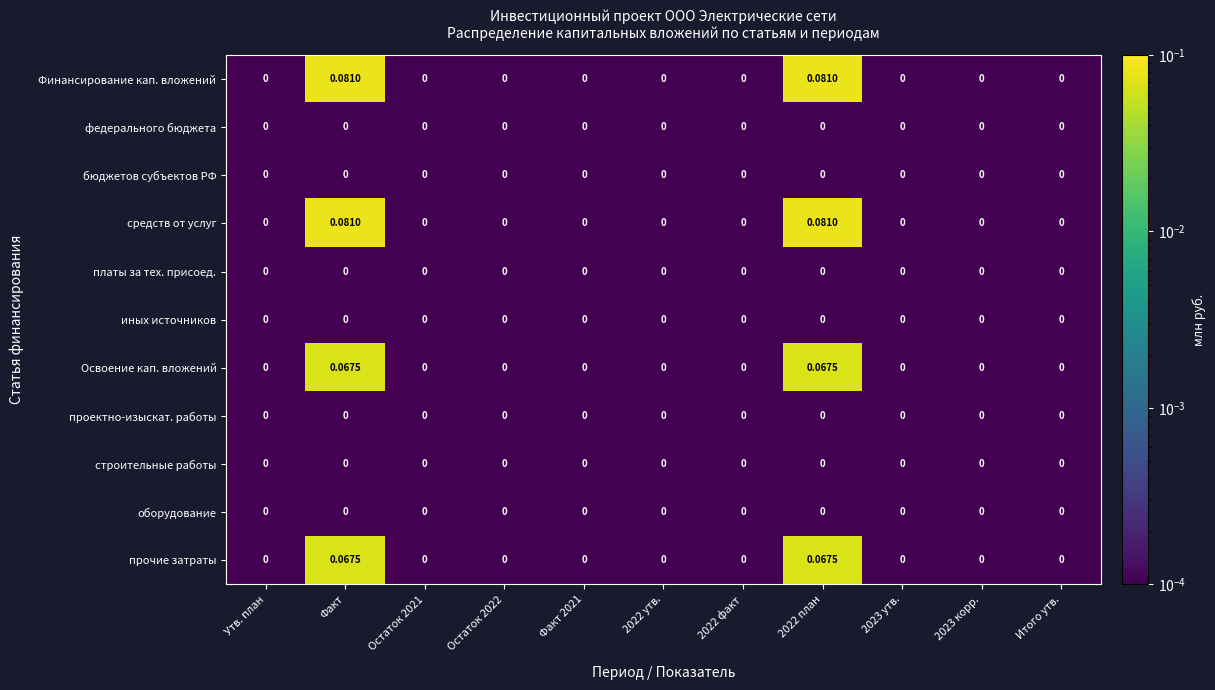

Reading right to left, what are all the values shown in this chart?

Финансирование кап. вложений: Итого утв.=0.0	2023 корр.=0.0	2023 утв.=0.0	2022 план=0.1	2022 факт=0.0	2022 утв.=0.0	Факт 2021=0.0	Остаток 2022=0.0	Остаток 2021=0.0	Факт=0.1	Утв. план=0.0
федерального бюджета: Итого утв.=0.0	2023 корр.=0.0	2023 утв.=0.0	2022 план=0.0	2022 факт=0.0	2022 утв.=0.0	Факт 2021=0.0	Остаток 2022=0.0	Остаток 2021=0.0	Факт=0.0	Утв. план=0.0
бюджетов субъектов РФ: Итого утв.=0.0	2023 корр.=0.0	2023 утв.=0.0	2022 план=0.0	2022 факт=0.0	2022 утв.=0.0	Факт 2021=0.0	Остаток 2022=0.0	Остаток 2021=0.0	Факт=0.0	Утв. план=0.0
средств от услуг: Итого утв.=0.0	2023 корр.=0.0	2023 утв.=0.0	2022 план=0.1	2022 факт=0.0	2022 утв.=0.0	Факт 2021=0.0	Остаток 2022=0.0	Остаток 2021=0.0	Факт=0.1	Утв. план=0.0
платы за тех. присоед.: Итого утв.=0.0	2023 корр.=0.0	2023 утв.=0.0	2022 план=0.0	2022 факт=0.0	2022 утв.=0.0	Факт 2021=0.0	Остаток 2022=0.0	Остаток 2021=0.0	Факт=0.0	Утв. план=0.0
иных источников: Итого утв.=0.0	2023 корр.=0.0	2023 утв.=0.0	2022 план=0.0	2022 факт=0.0	2022 утв.=0.0	Факт 2021=0.0	Остаток 2022=0.0	Остаток 2021=0.0	Факт=0.0	Утв. план=0.0
Освоение кап. вложений: Итого утв.=0.0	2023 корр.=0.0	2023 утв.=0.0	2022 план=0.1	2022 факт=0.0	2022 утв.=0.0	Факт 2021=0.0	Остаток 2022=0.0	Остаток 2021=0.0	Факт=0.1	Утв. план=0.0
проектно-изыскат. работы: Итого утв.=0.0	2023 корр.=0.0	2023 утв.=0.0	2022 план=0.0	2022 факт=0.0	2022 утв.=0.0	Факт 2021=0.0	Остаток 2022=0.0	Остаток 2021=0.0	Факт=0.0	Утв. план=0.0
строительные работы: Итого утв.=0.0	2023 корр.=0.0	2023 утв.=0.0	2022 план=0.0	2022 факт=0.0	2022 утв.=0.0	Факт 2021=0.0	Остаток 2022=0.0	Остаток 2021=0.0	Факт=0.0	Утв. план=0.0
оборудование: Итого утв.=0.0	2023 корр.=0.0	2023 утв.=0.0	2022 план=0.0	2022 факт=0.0	2022 утв.=0.0	Факт 2021=0.0	Остаток 2022=0.0	Остаток 2021=0.0	Факт=0.0	Утв. план=0.0
прочие затраты: Итого утв.=0.0	2023 корр.=0.0	2023 утв.=0.0	2022 план=0.1	2022 факт=0.0	2022 утв.=0.0	Факт 2021=0.0	Остаток 2022=0.0	Остаток 2021=0.0	Факт=0.1	Утв. план=0.0